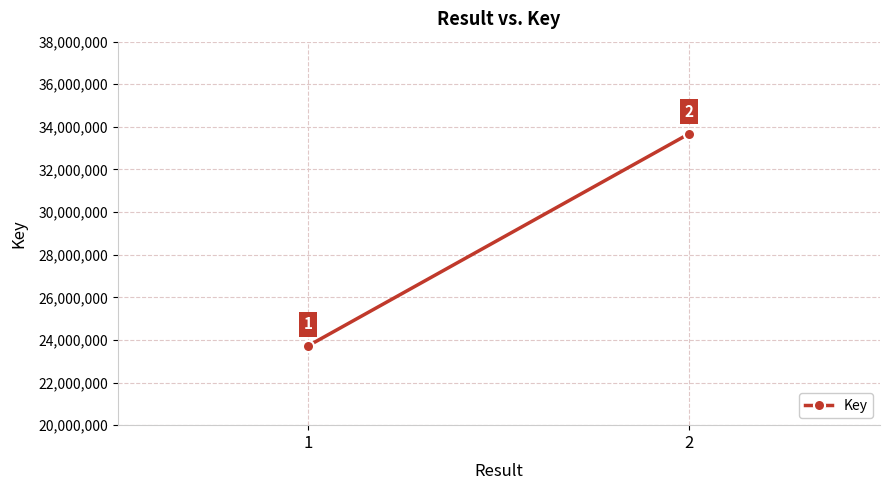

What is the difference between the values at 1 and 2?

9961504